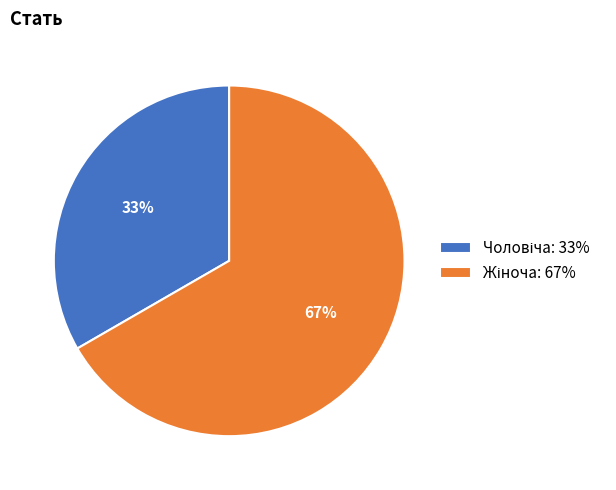

Is there any slice that represents more than half of the pie?

Yes